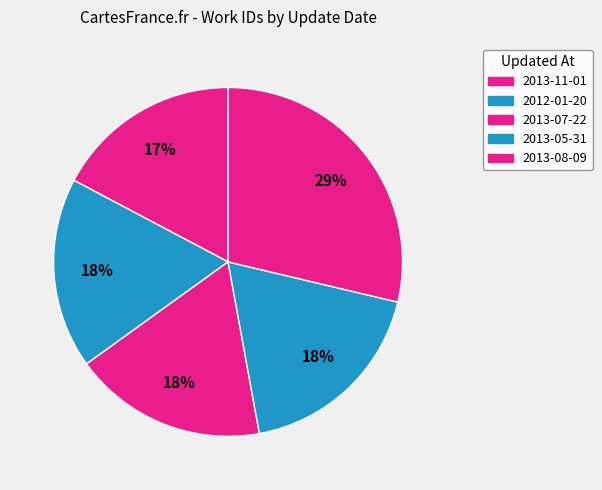

Between 2013-08-09 and 2013-05-31, which is larger?

2013-08-09